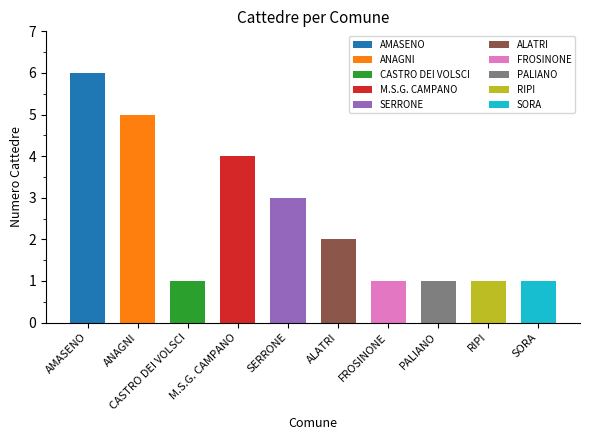

What is the difference between the values at SORA and ALATRI?

1